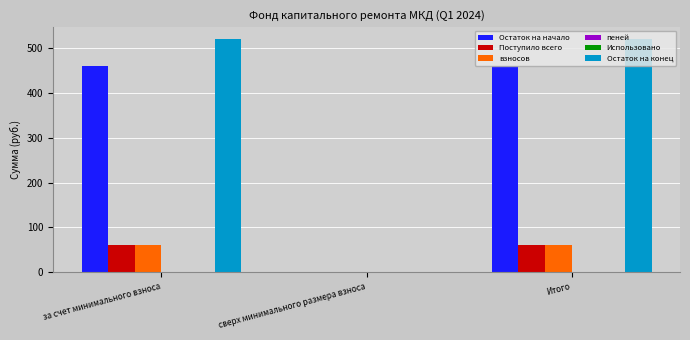

Which series has the largest total across all categories?

Остаток на конец